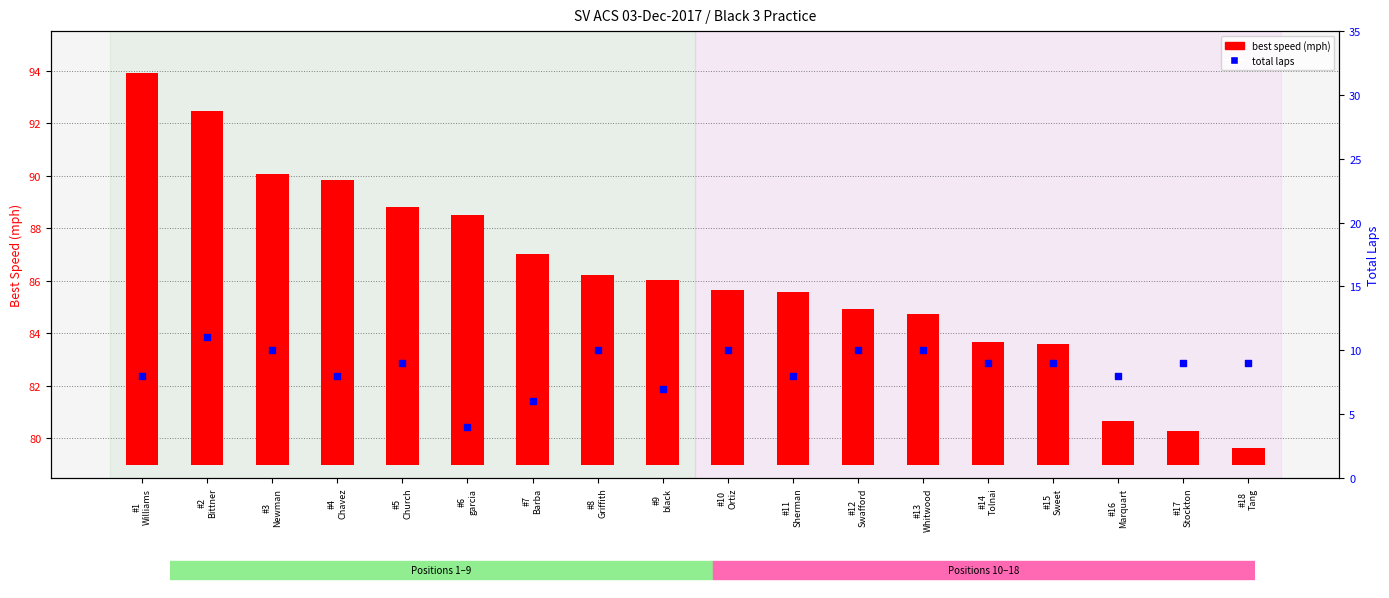

What are all the series names shown in the legend?

best speed (mph), total laps